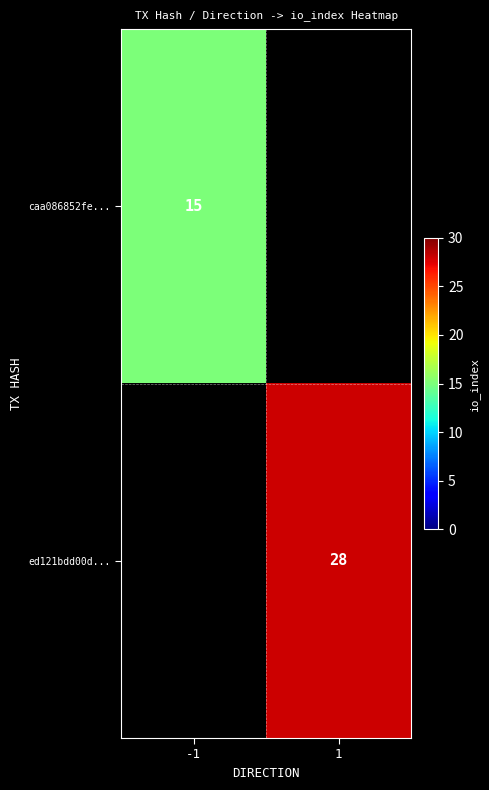

True or false: caa086852fe... has a value of 3 at -1.

False